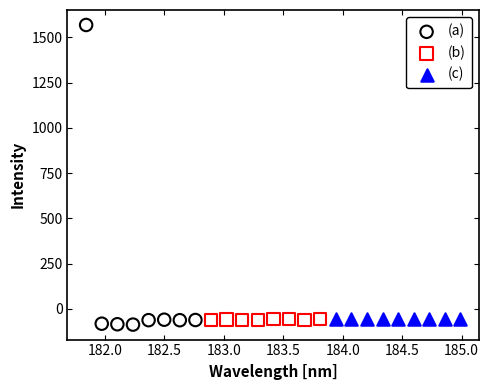

Which series contains the highest Y value?

(a)